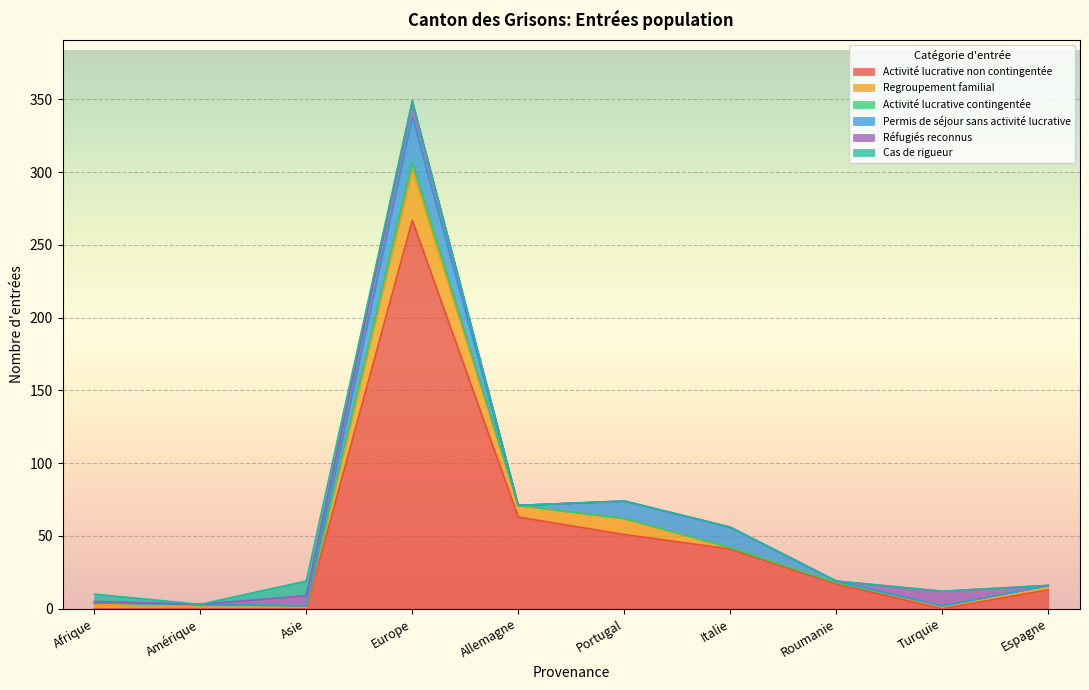

What is the total value across all series at Afrique?

10